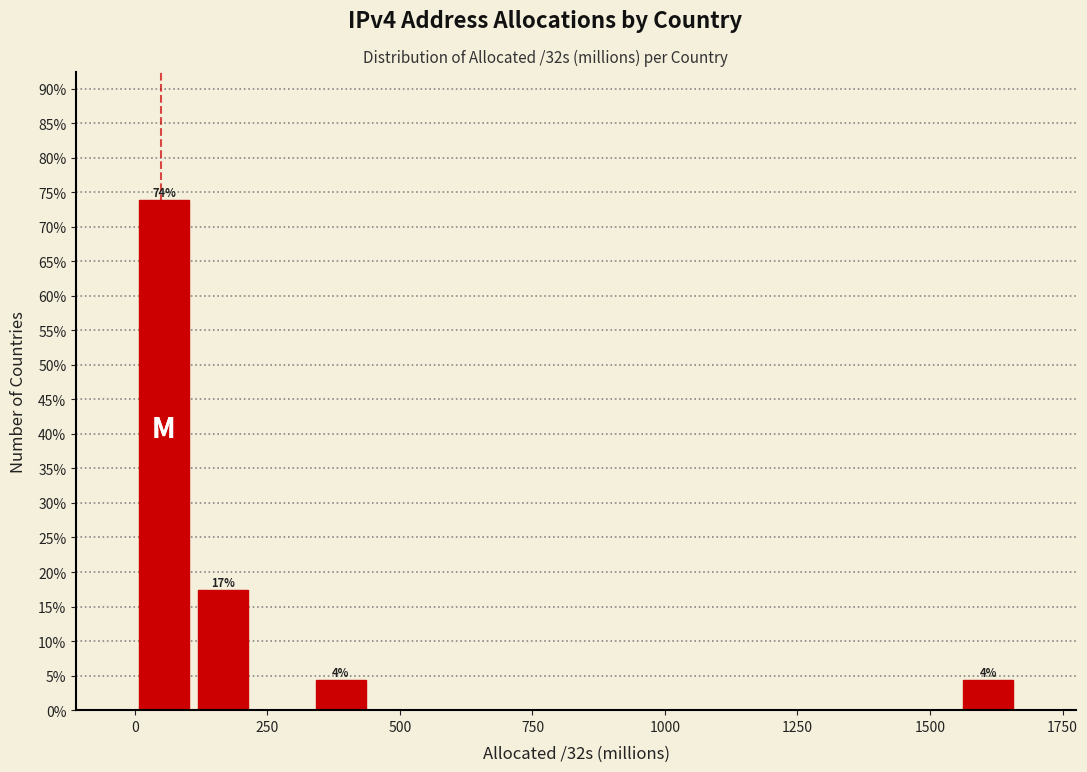

Read against the x-axis, roughly where is the centre of the tallest bar?

50